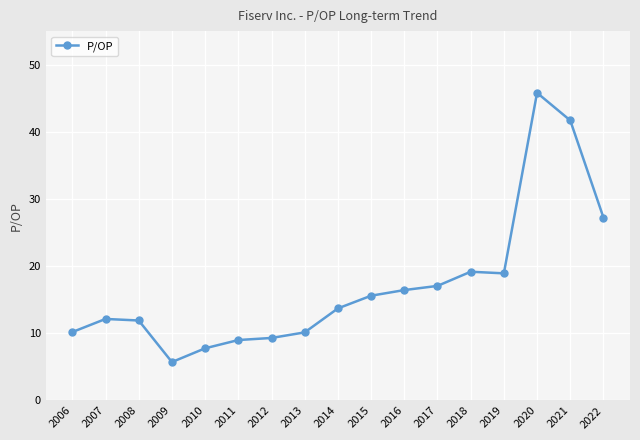

Count the number of categories in the chart.

17